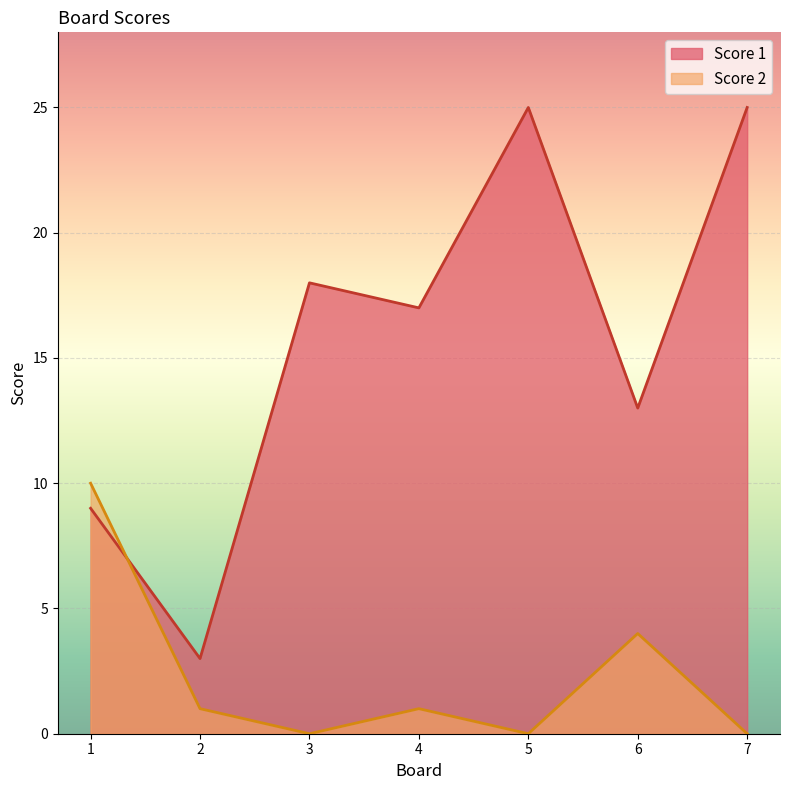

Is it true that Score 2 equals 0 at 7?

True